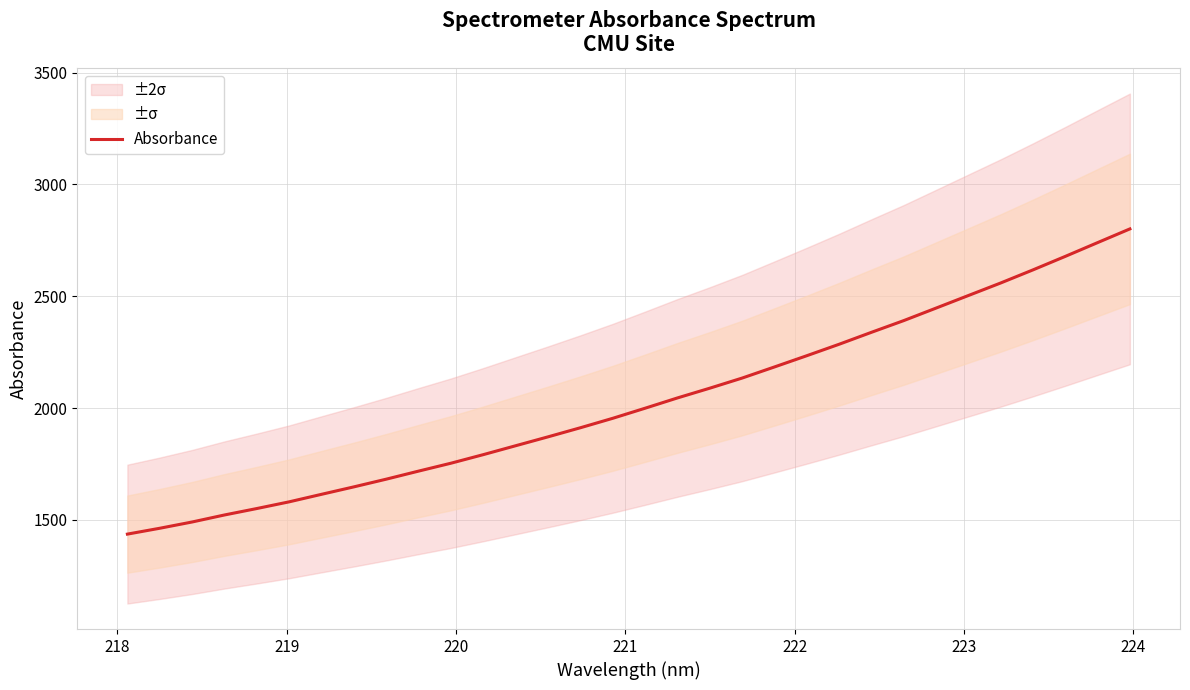

What is the greatest value displayed?

2801.3